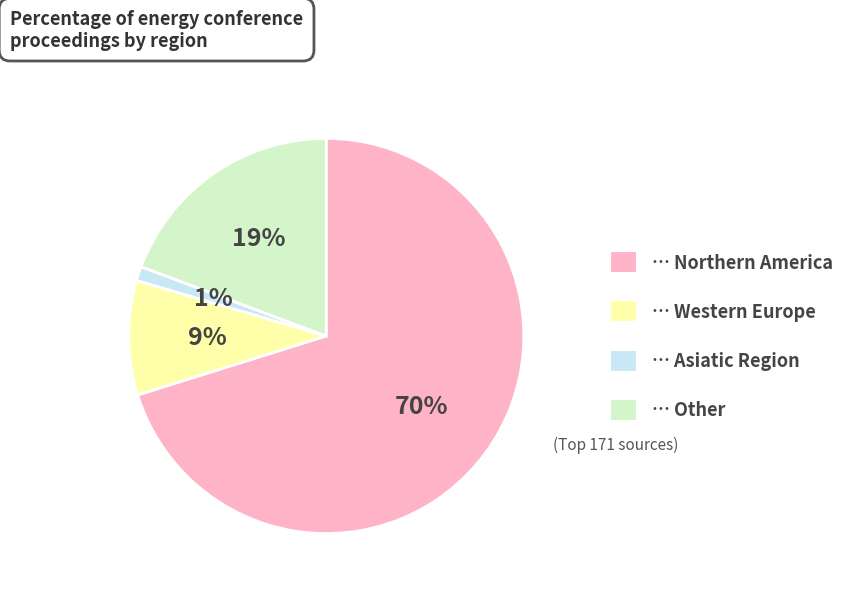

Between … Western Europe and … Northern America, which is larger?

… Northern America